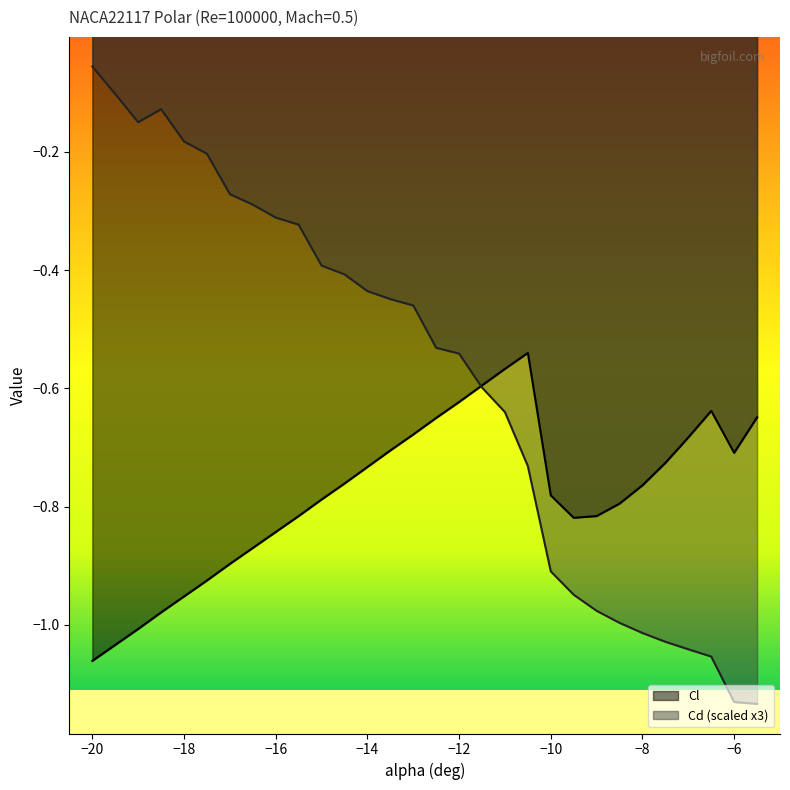

The value of Cd at -17.5 is -0.1. True or false?

False